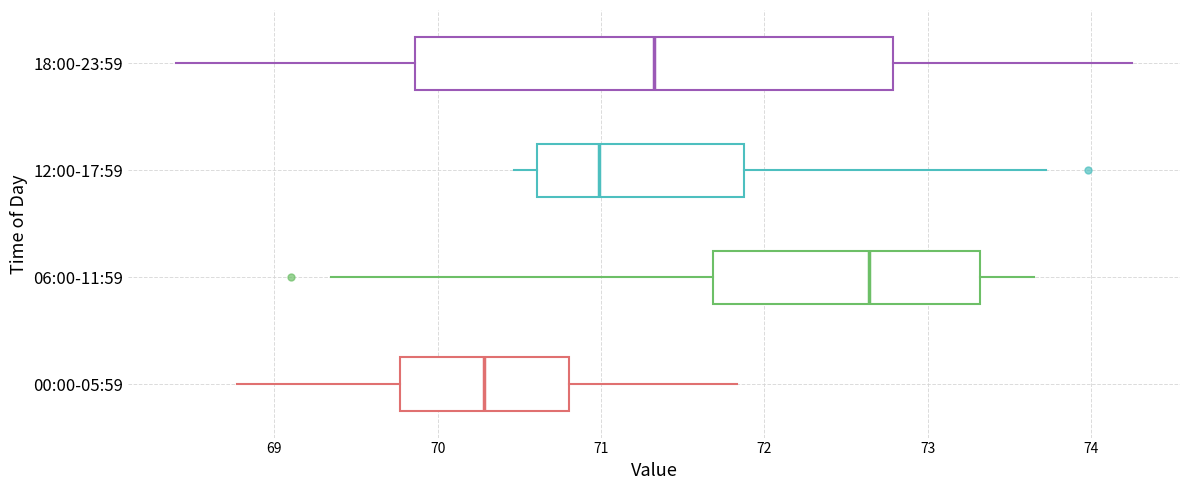

Which box has the furthest to the right median line?

06:00-11:59